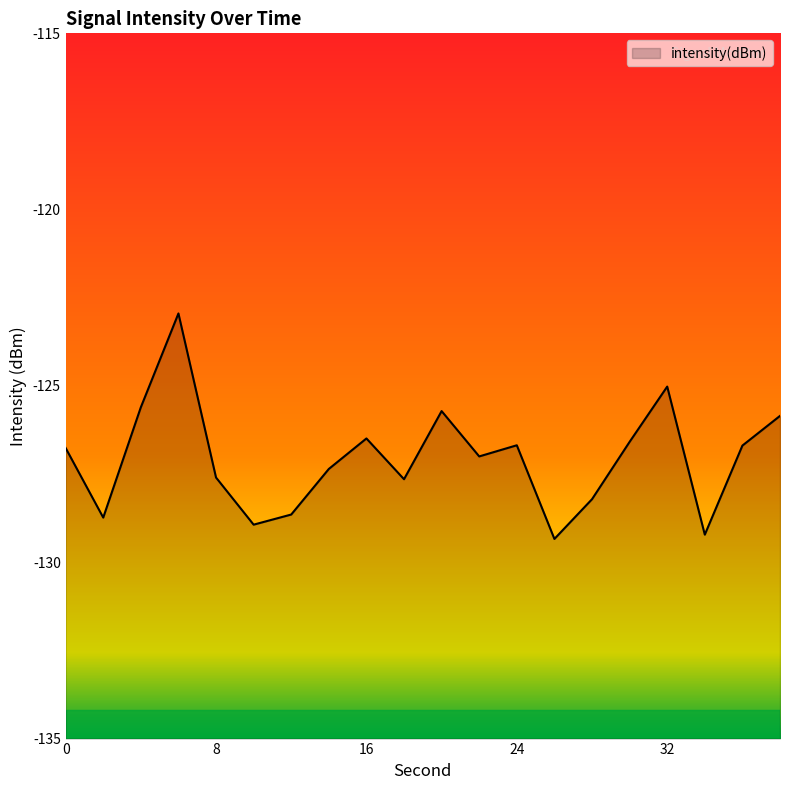

Where is the data nearest to the value -126?

38